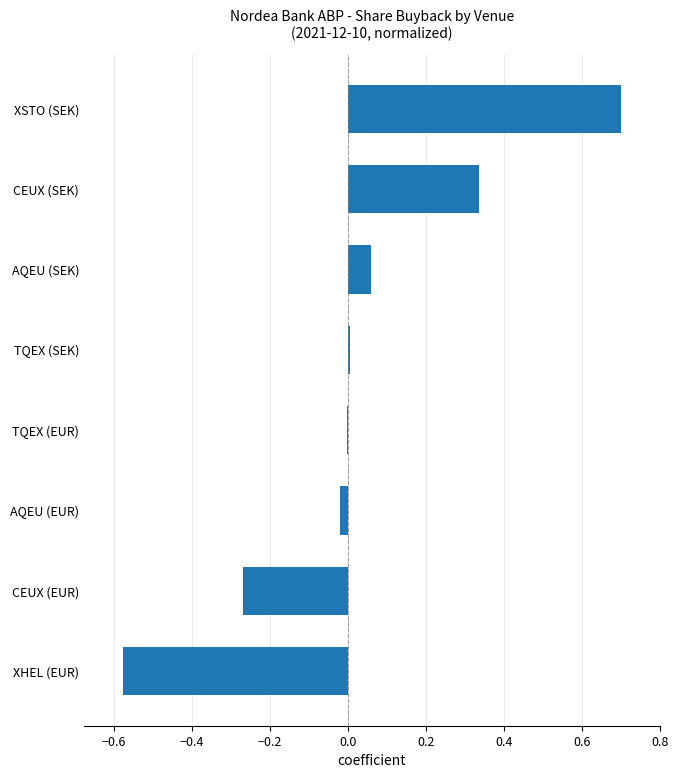

How many distinct data groups are displayed?

1